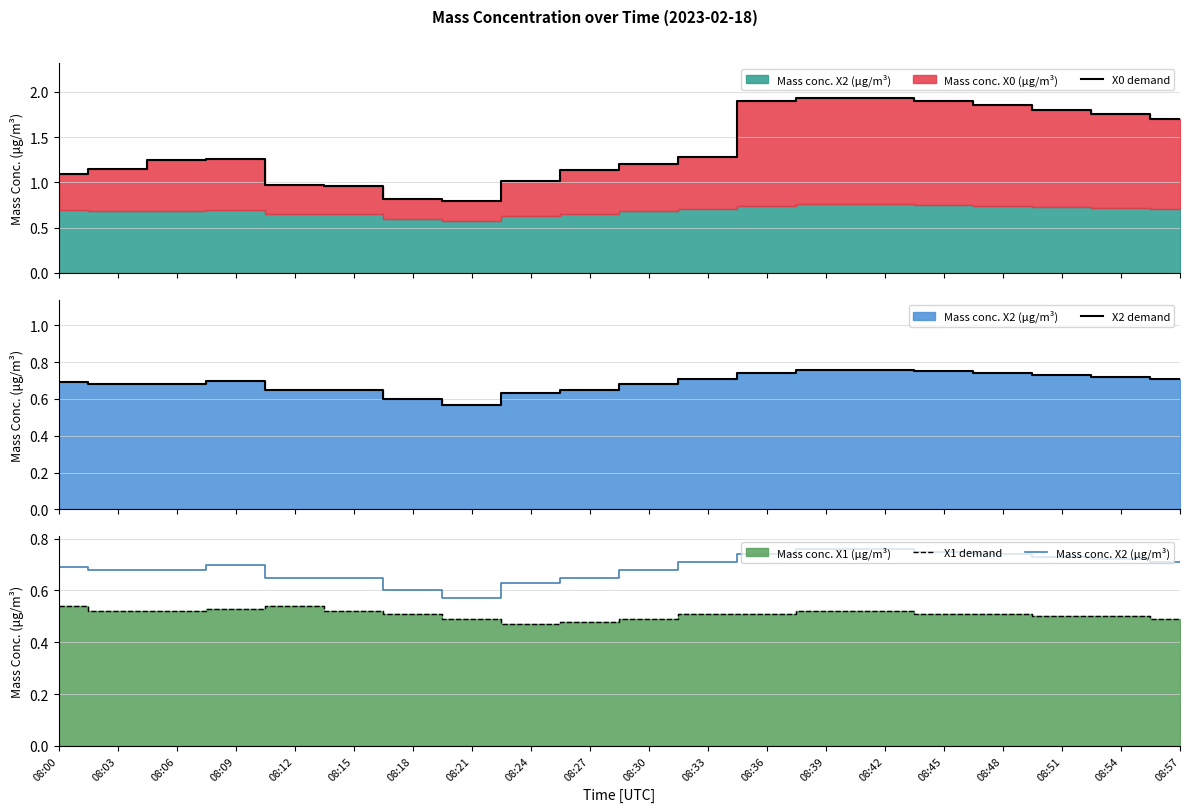

Does the chart have visible grid lines?

Yes